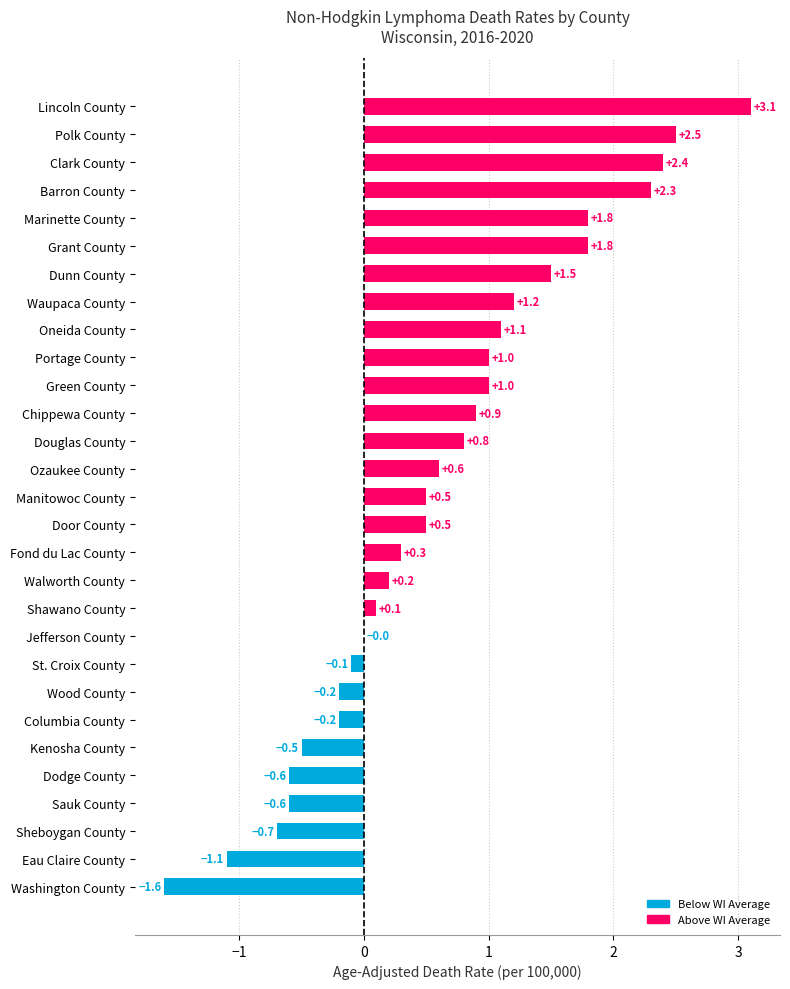

Which category has the highest value across all series?

Lincoln County